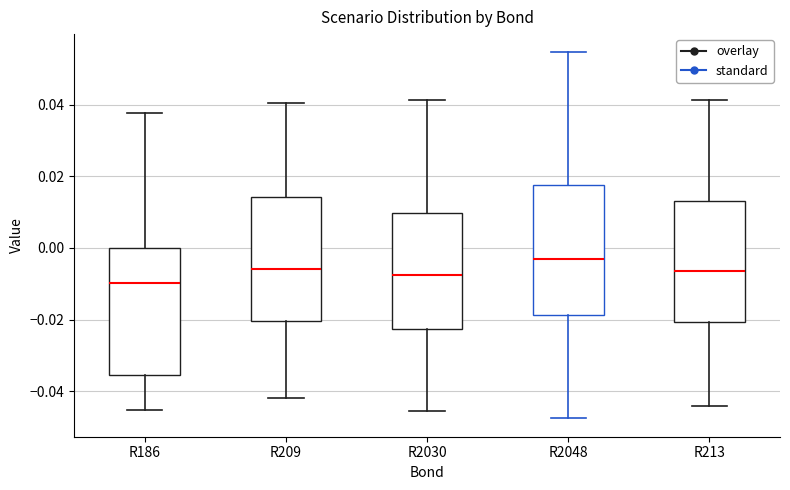

Reading left to right, read every box against the y-axis: the position of its median line, the range the box covers, and the ends of its whiskers. The values are not printed on the chart, so give them approximately, as read against the axis.

R186: median -0.010, box -0.036 to 0.000, whiskers -0.046 to 0.038
R209: median -0.006, box -0.020 to 0.014, whiskers -0.042 to 0.040
R2030: median -0.008, box -0.022 to 0.010, whiskers -0.046 to 0.042
R2048: median -0.004, box -0.018 to 0.018, whiskers -0.048 to 0.054
R213: median -0.006, box -0.020 to 0.014, whiskers -0.044 to 0.042